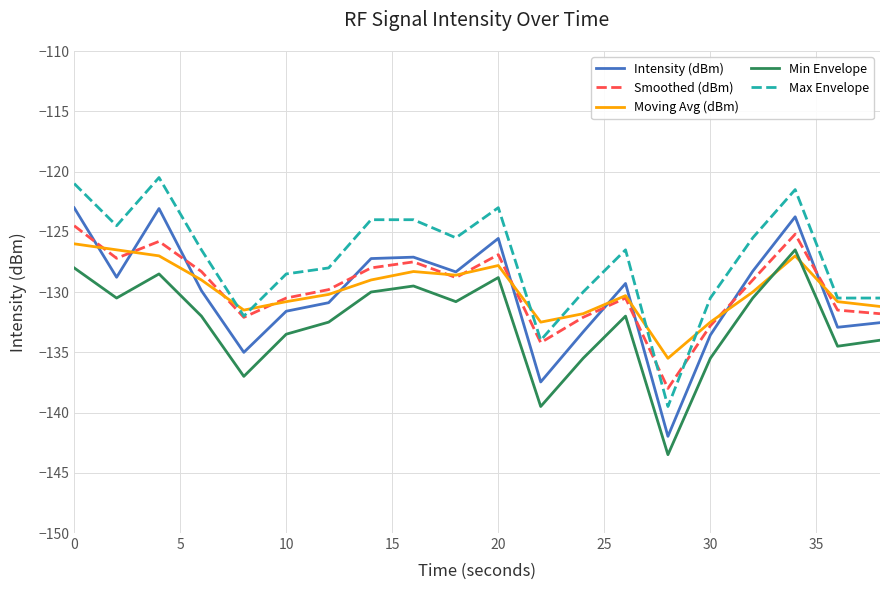

Which series has the largest total across all categories?

Max Envelope